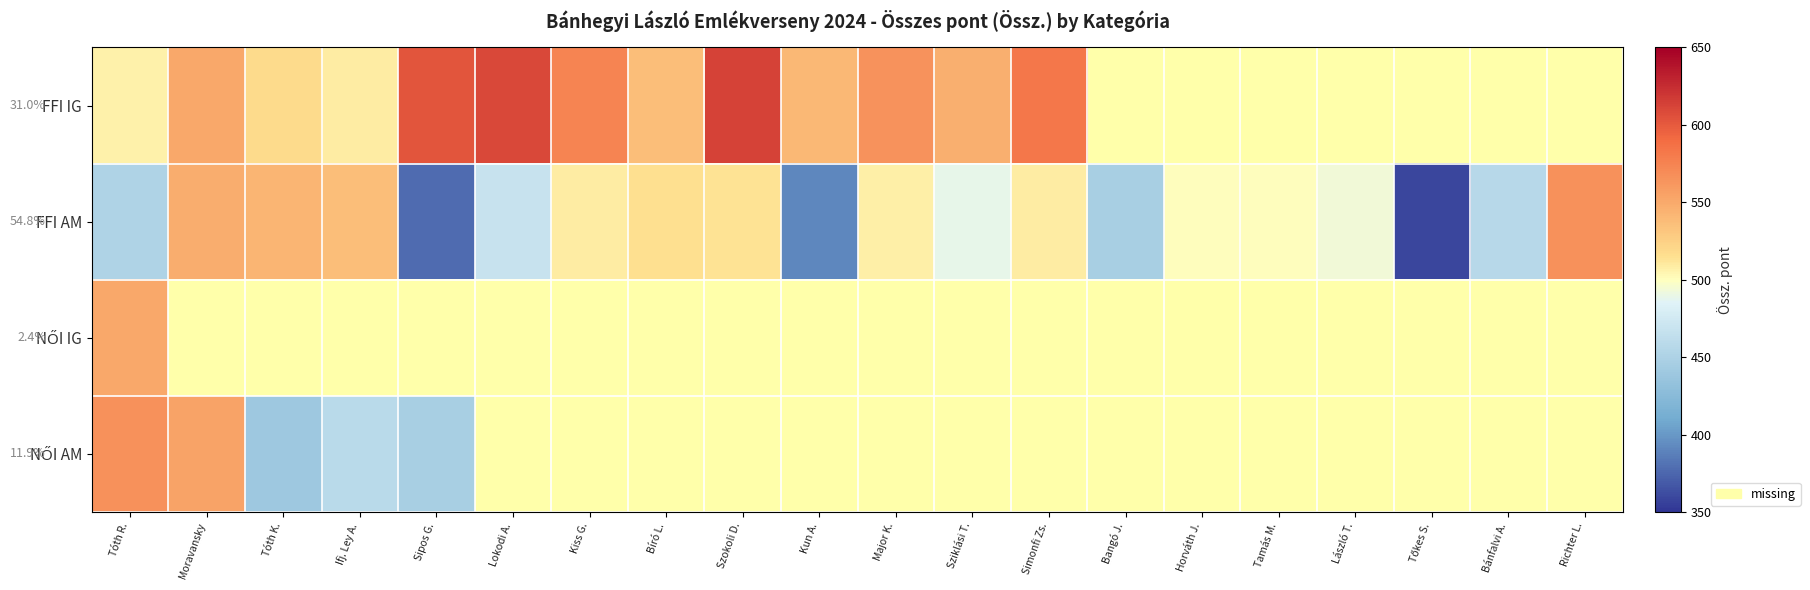

The FFI AM series shows 313.3 at László T.. True or false?

False